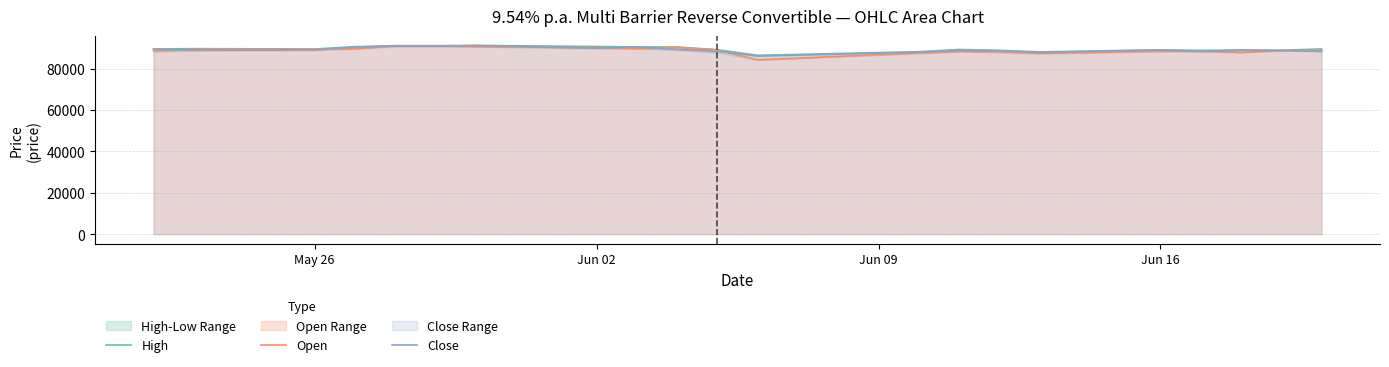

Is it true that Open equals 89480 at May 26?

True